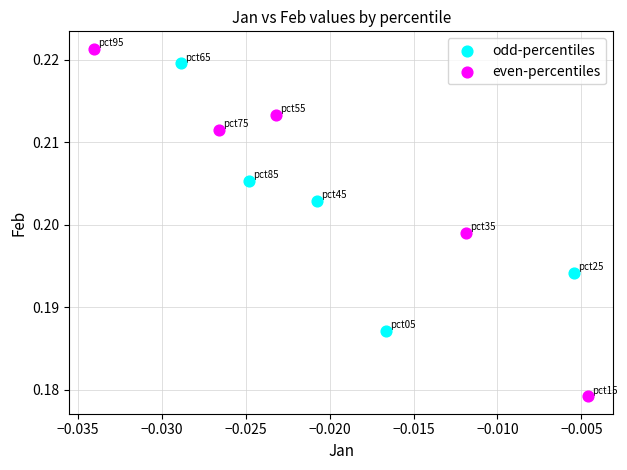

Which series reaches the minimum Y coordinate?

even-percentiles